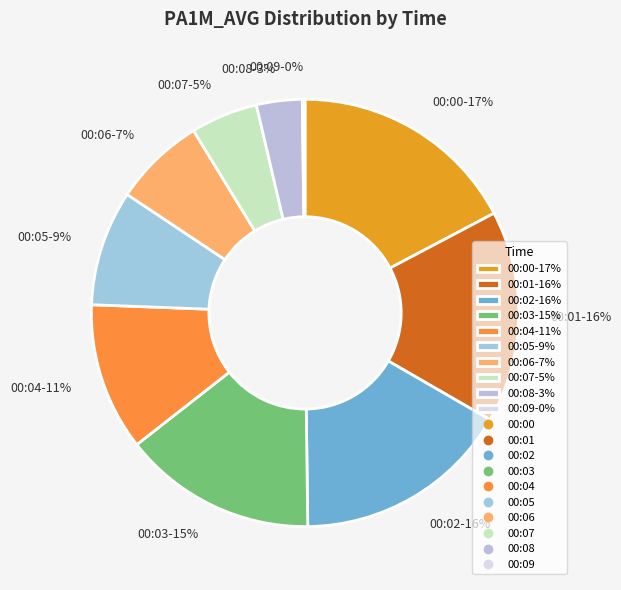

Does 00:02 represent more than half of the total?

No